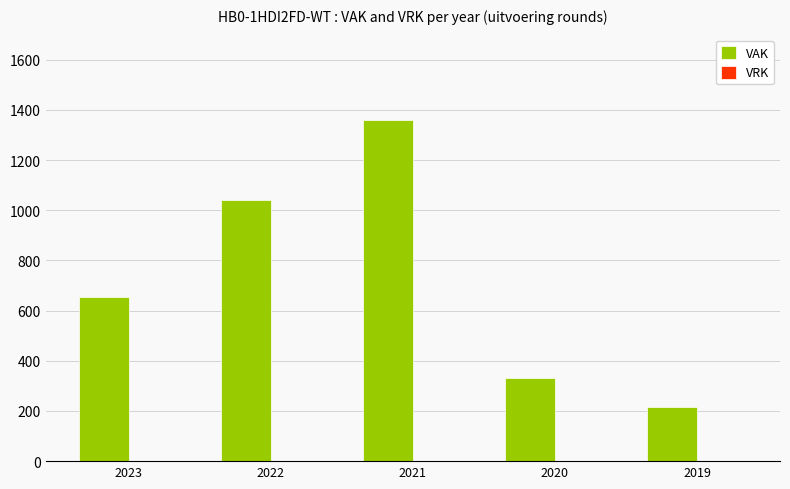

What is the difference between the maximum and second lowest values?

1028